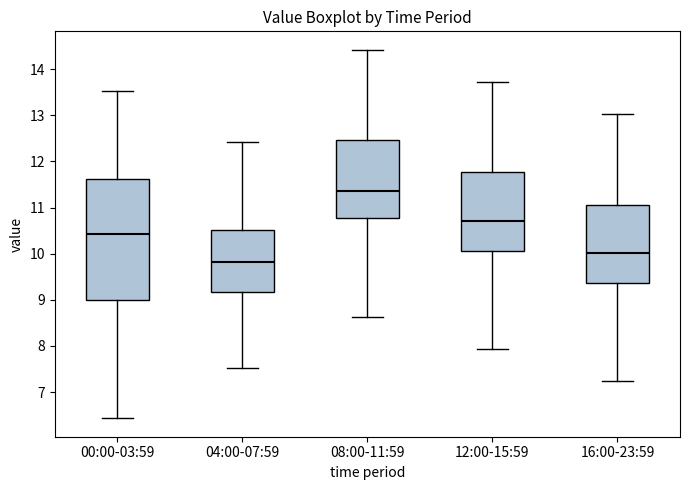

Where is the upper edge of the box for 08:00-11:59 on the y-axis? The values are not printed on the chart, so give them approximately, as read against the axis.

12.5